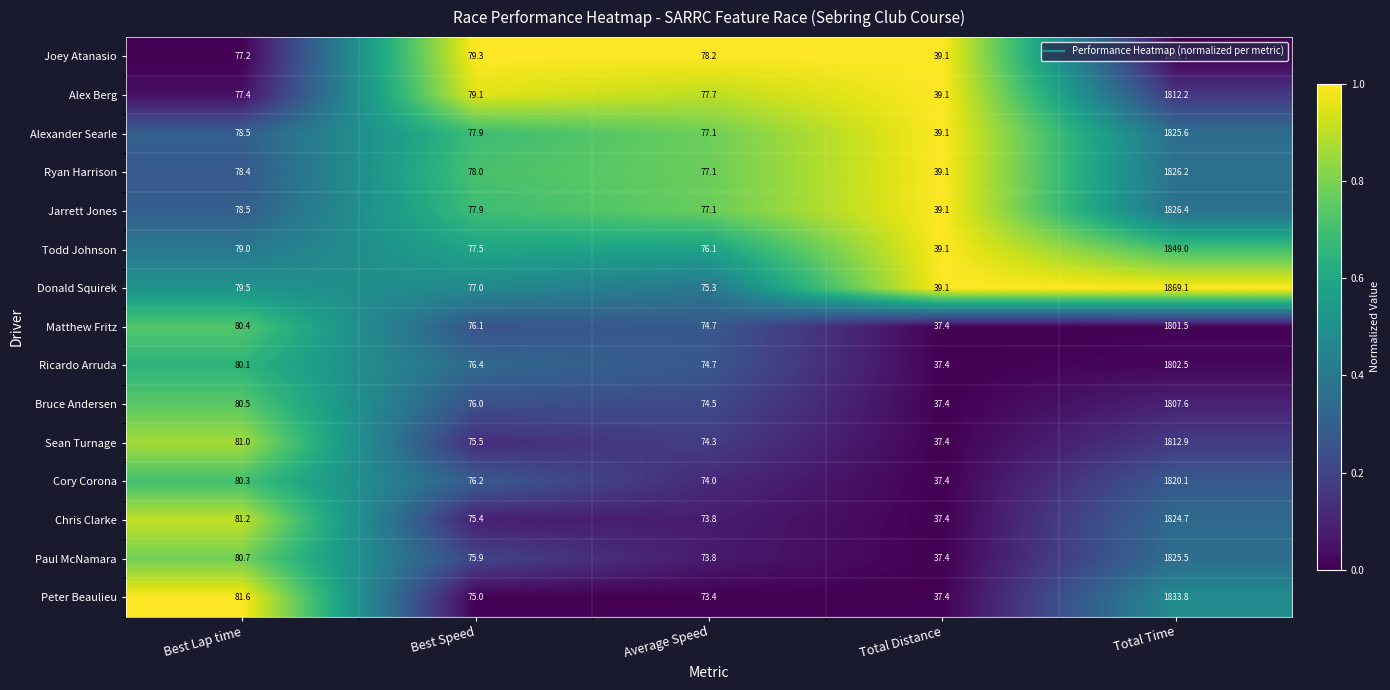

What is the sum of the Donald Squirek values at Total Time and Total Distance?

1908.2